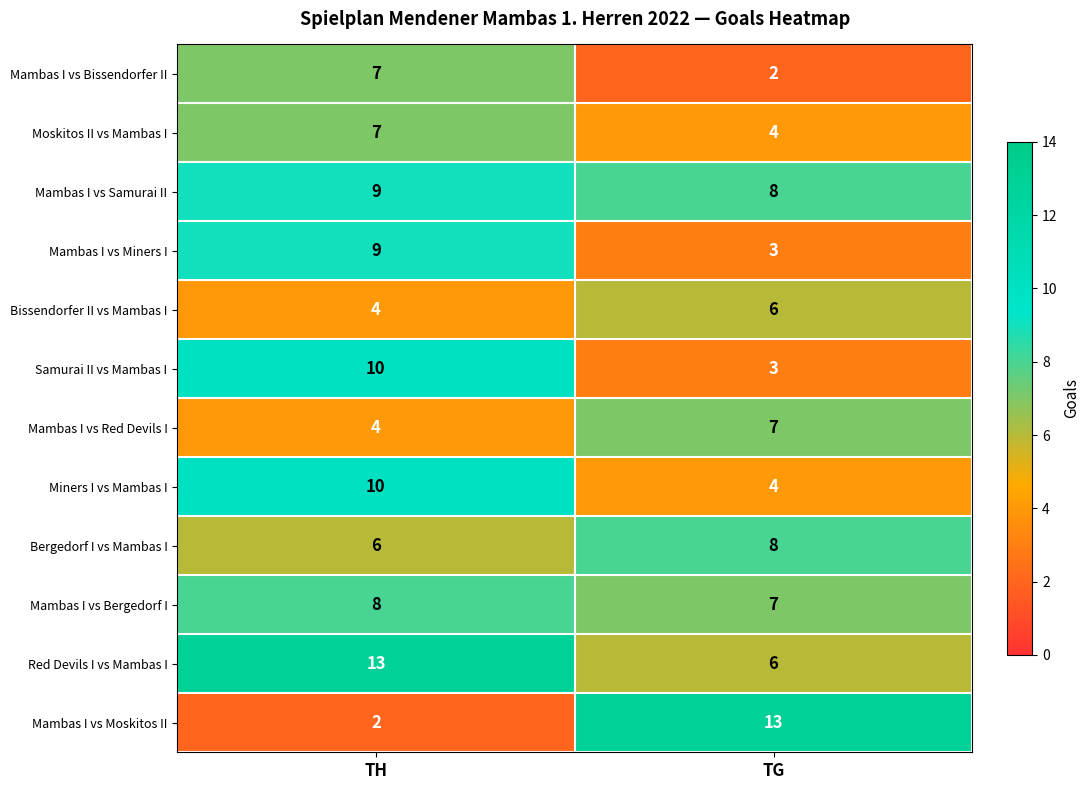

At how many categories does at least one series exceed 2?

2